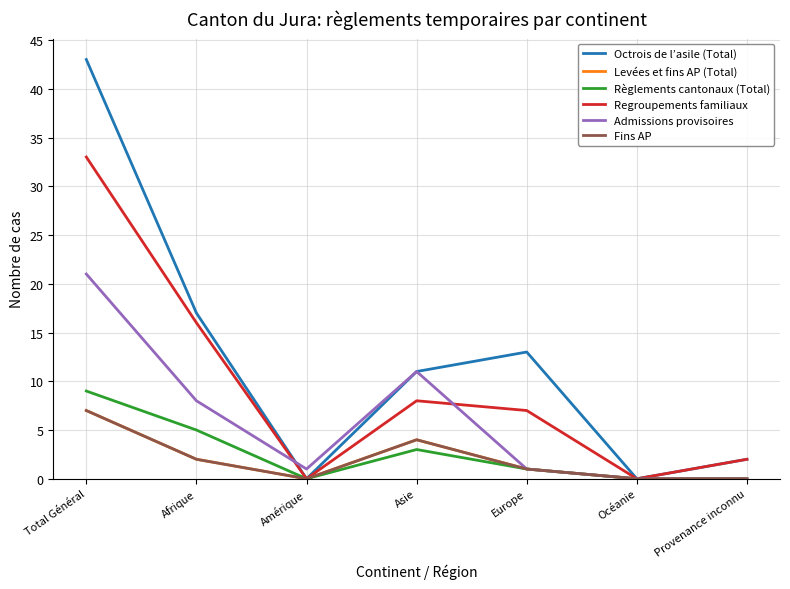

Is it true that Octrois de l’asile (Total) equals 20 at Total Général?

False